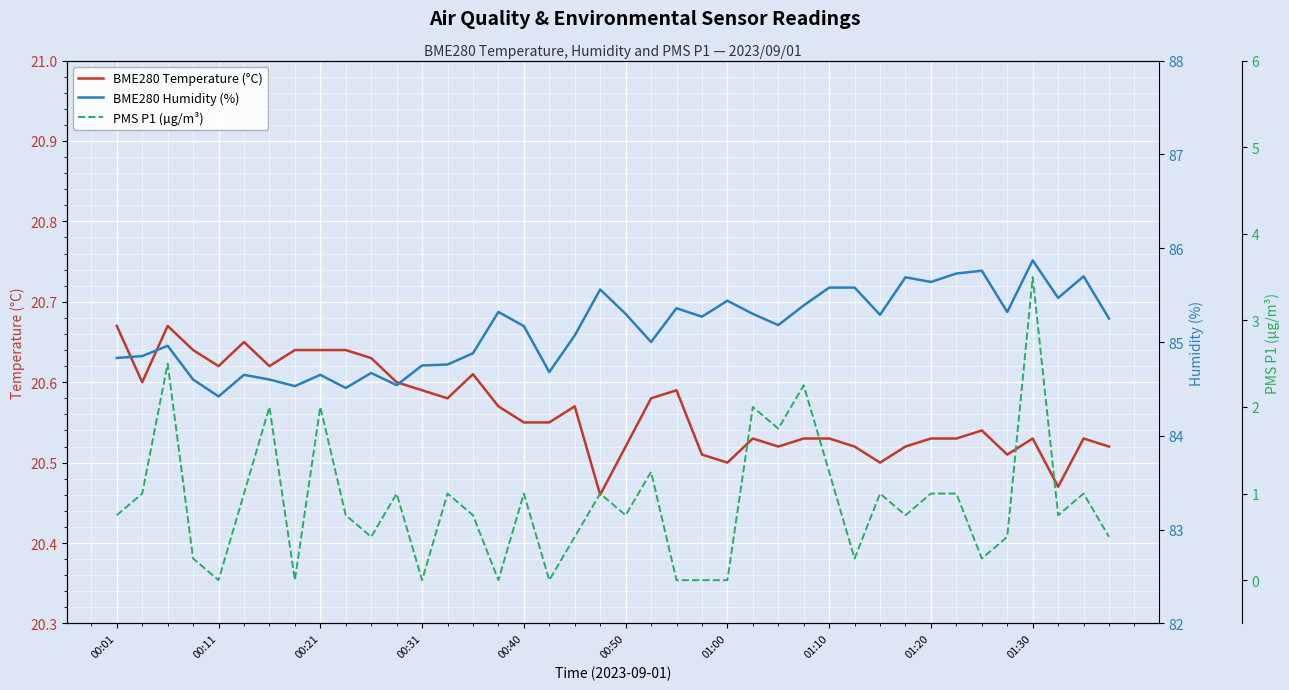

The value of BME280 Temperature (°C) at 01:00 is 20.5. True or false?

True